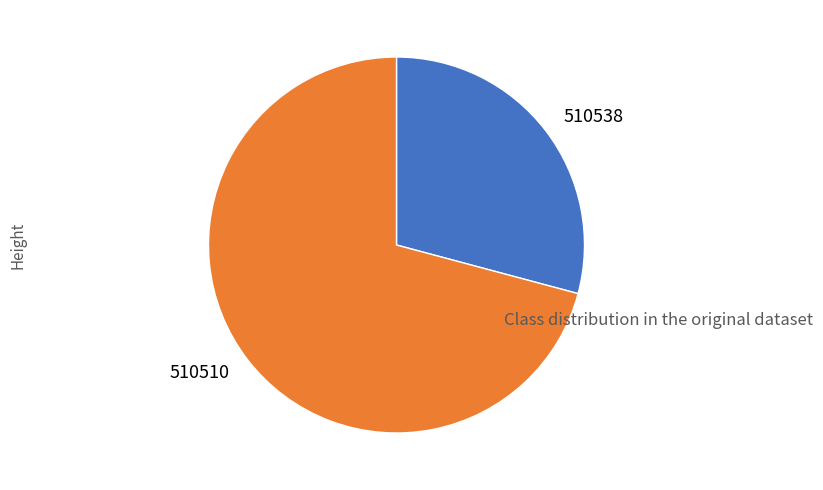

Which category has the biggest portion of the pie?

510510